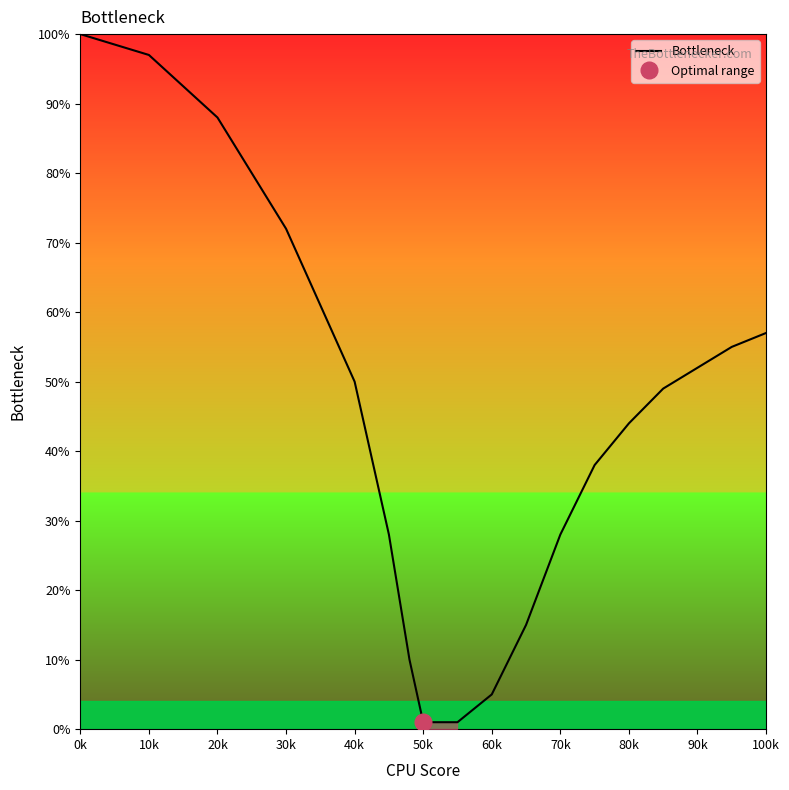

True or false: the data has more than 2 interior local peaks.

False